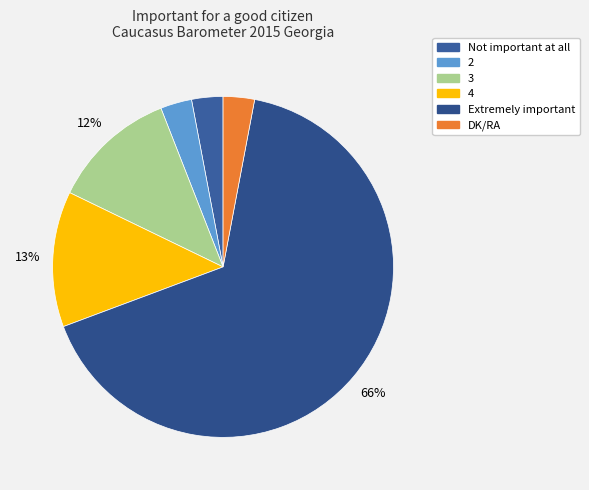

How many segments does this pie chart have?

6